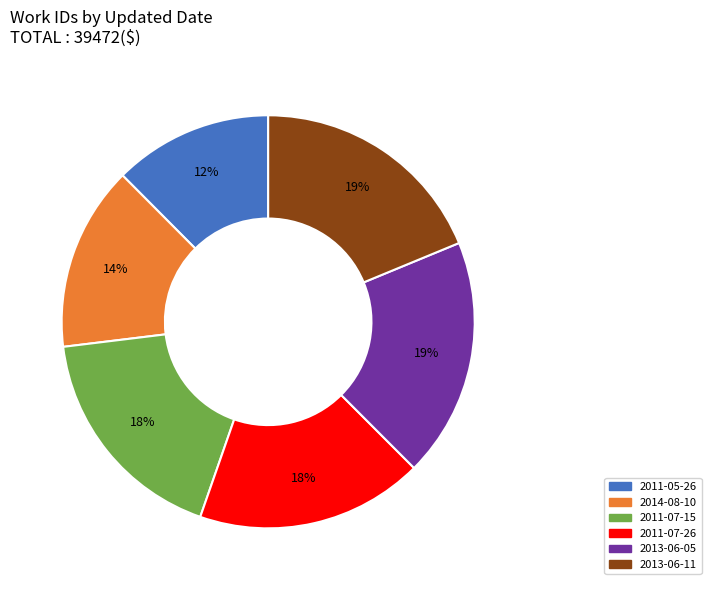

True or false: 2011-07-26 accounts for 8% of the total.

False